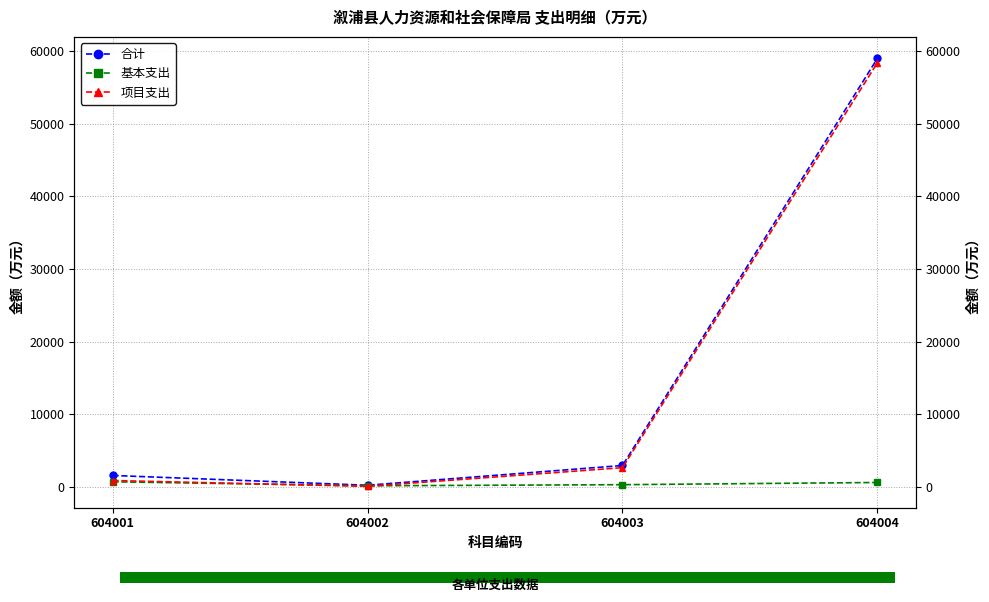

Rank the series by their maximum value, from lowest to highest.

基本支出, 项目支出, 合计